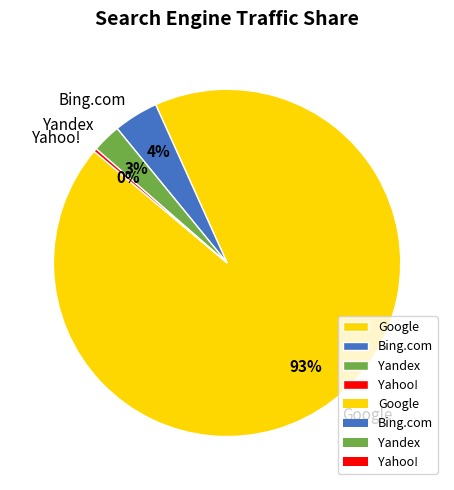

Which slice represents more than half of the pie?

Google